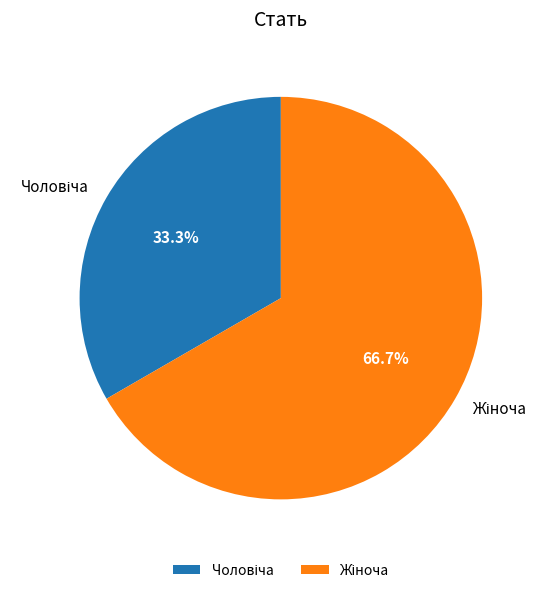

To the nearest percent, what is the average slice percentage?

50%